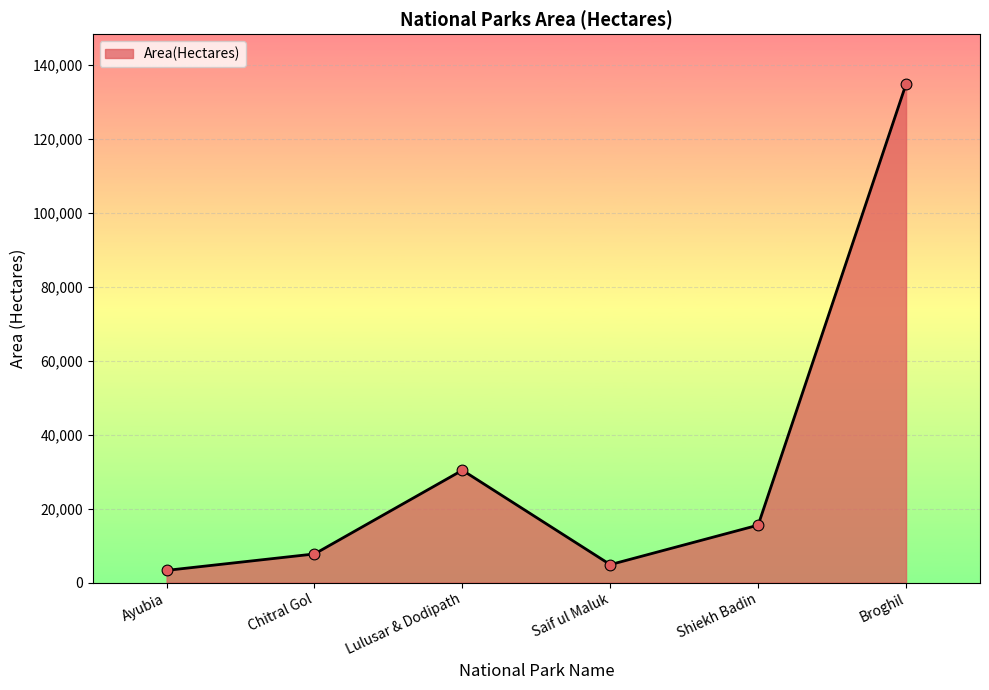

Between Ayubia and Lulusar & Dodipath, which is larger?

Lulusar & Dodipath